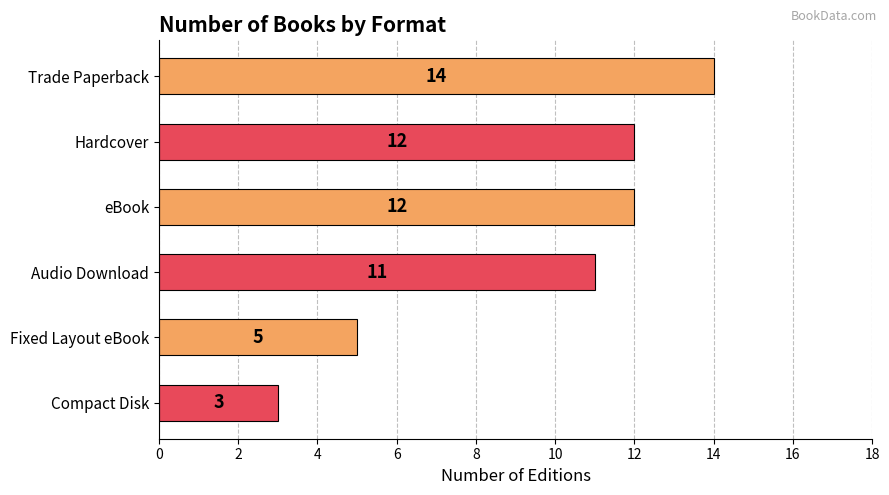

Read the value at Fixed Layout eBook.

5